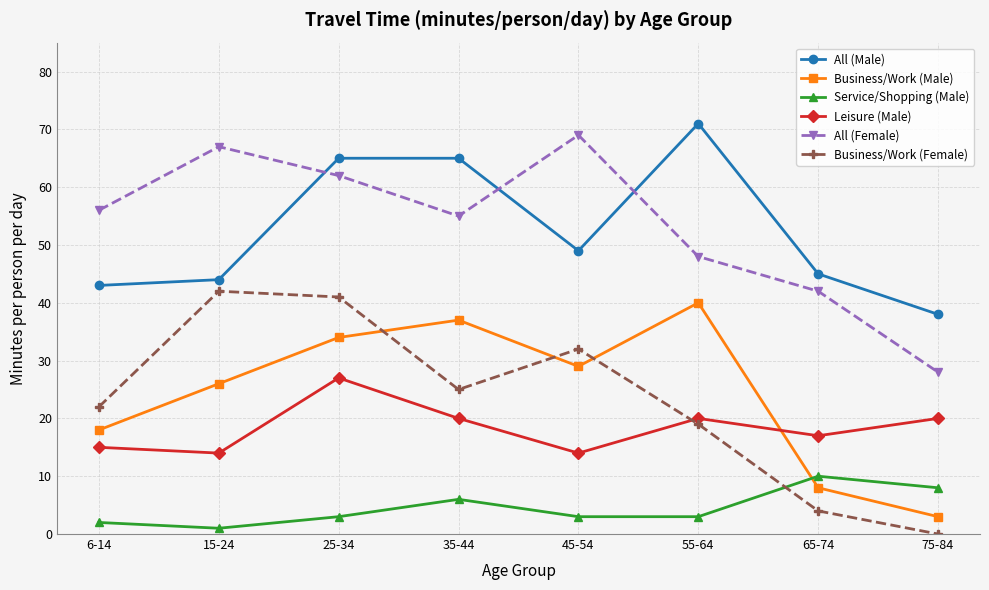

What are all the series names shown in the legend?

All (Male), Business/Work (Male), Service/Shopping (Male), Leisure (Male), All (Female), Business/Work (Female)